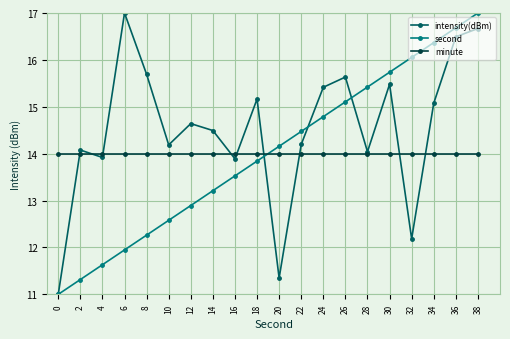

After their last crossing, which series has the higher values: intensity(dBm) or minute?

intensity(dBm)